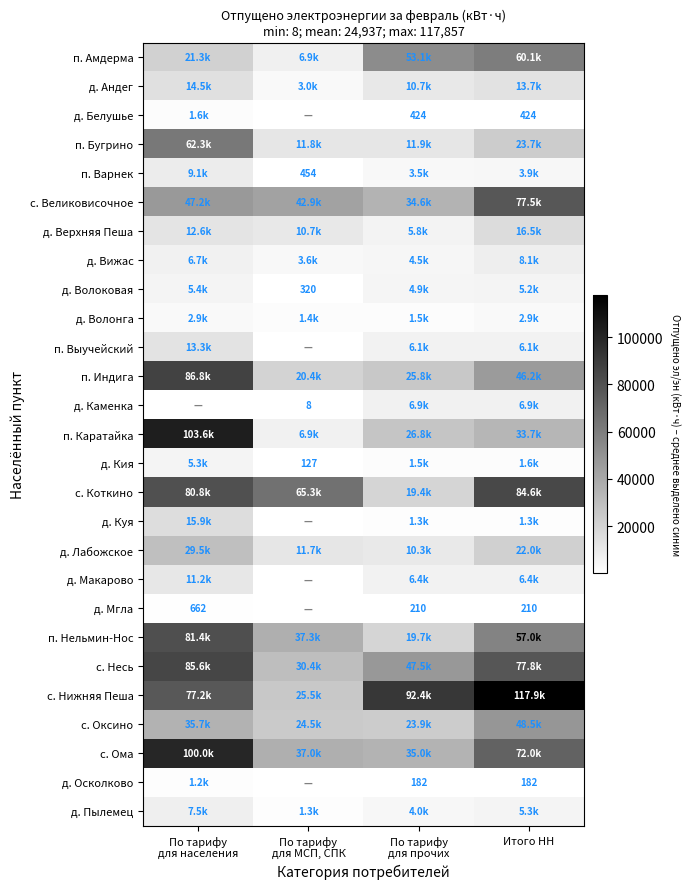

What is the minimum value for д. Волоковая?

320.0